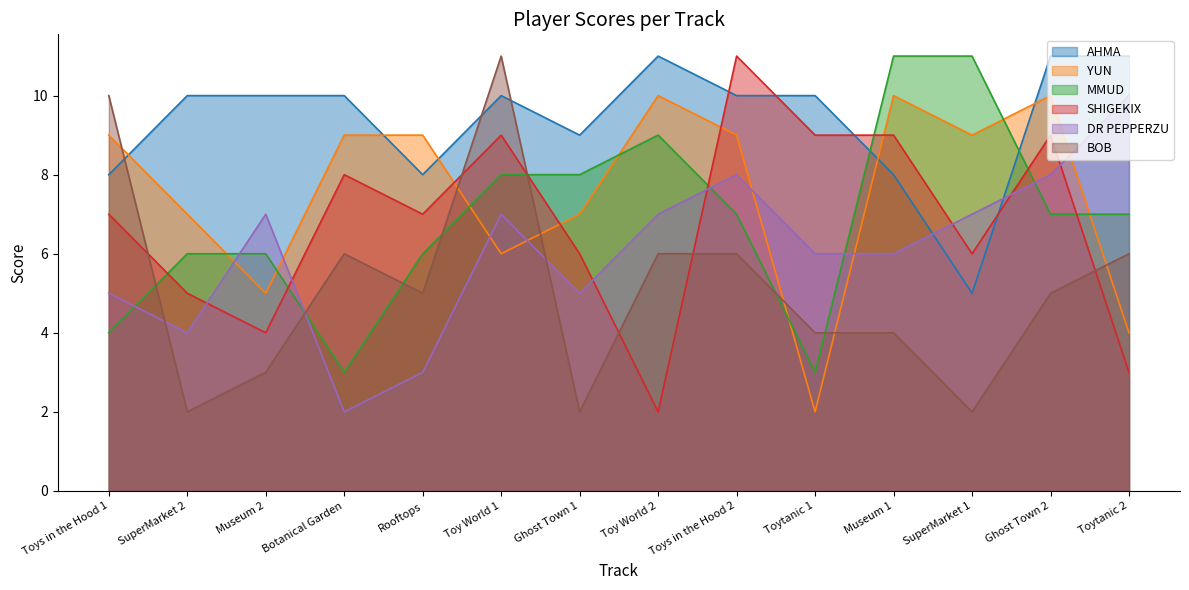

What is the spread (max minus min) of values at Museum 1?

7